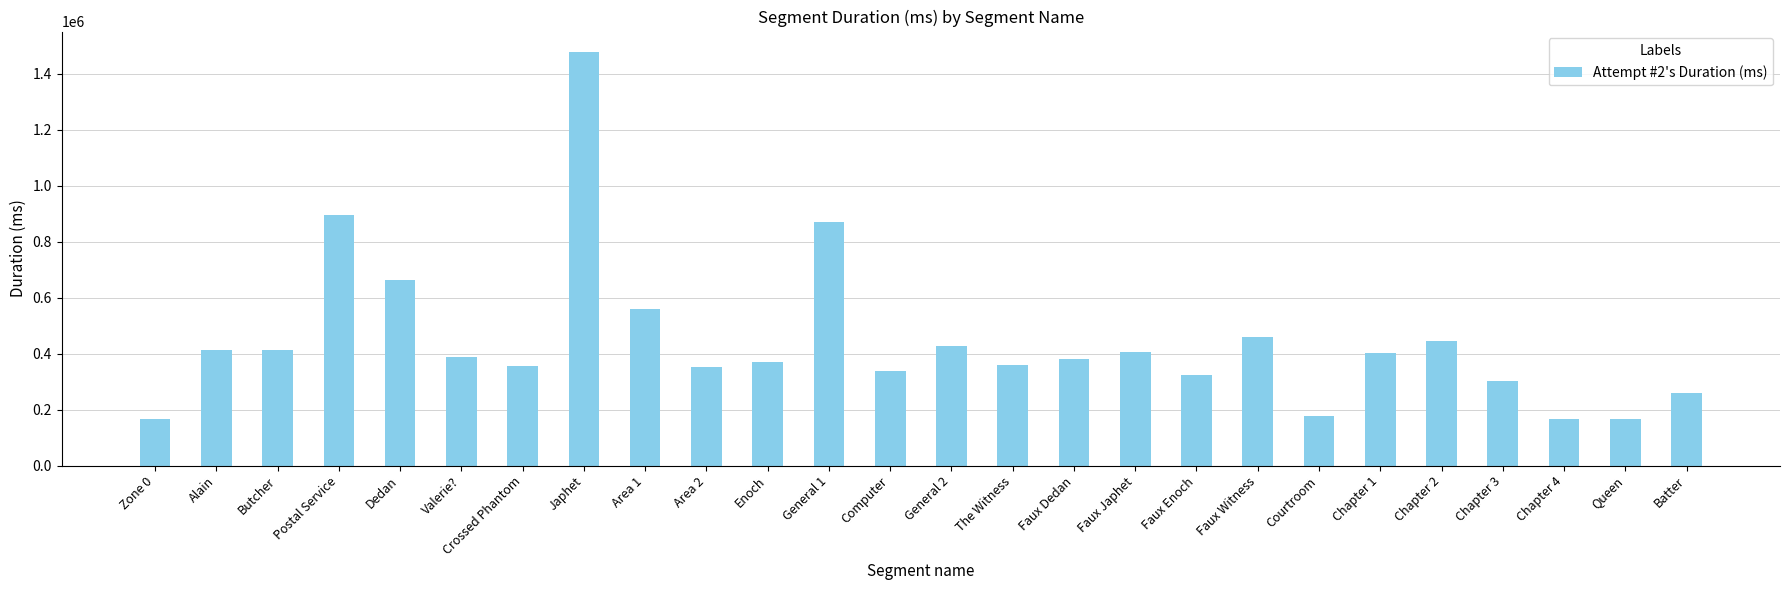

What is the average value?

443519